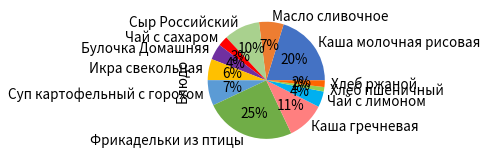

Count the number of slices in the pie.

12